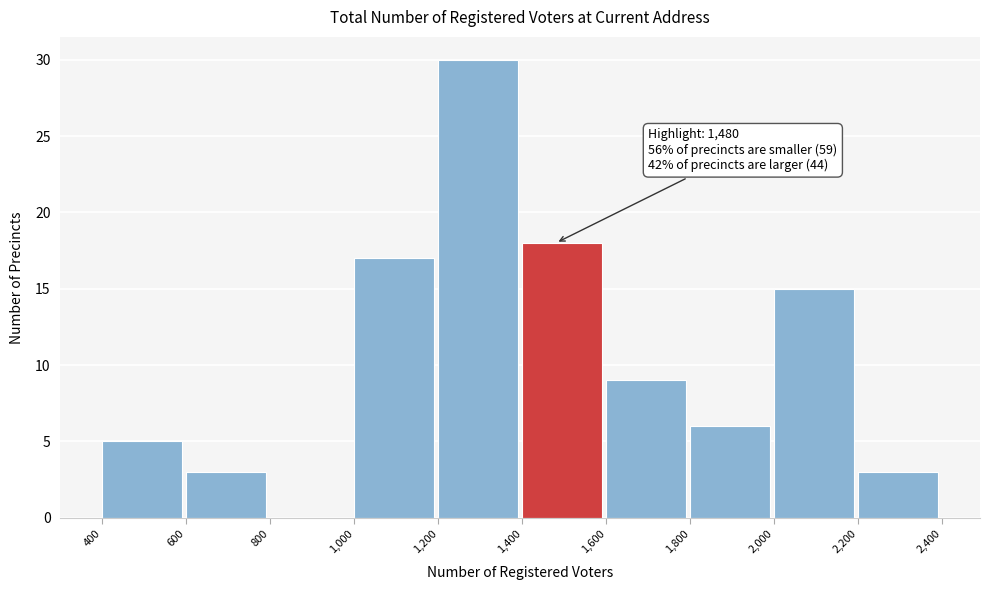

Which range on the x-axis has the tallest bar?

1,200 to 1,400